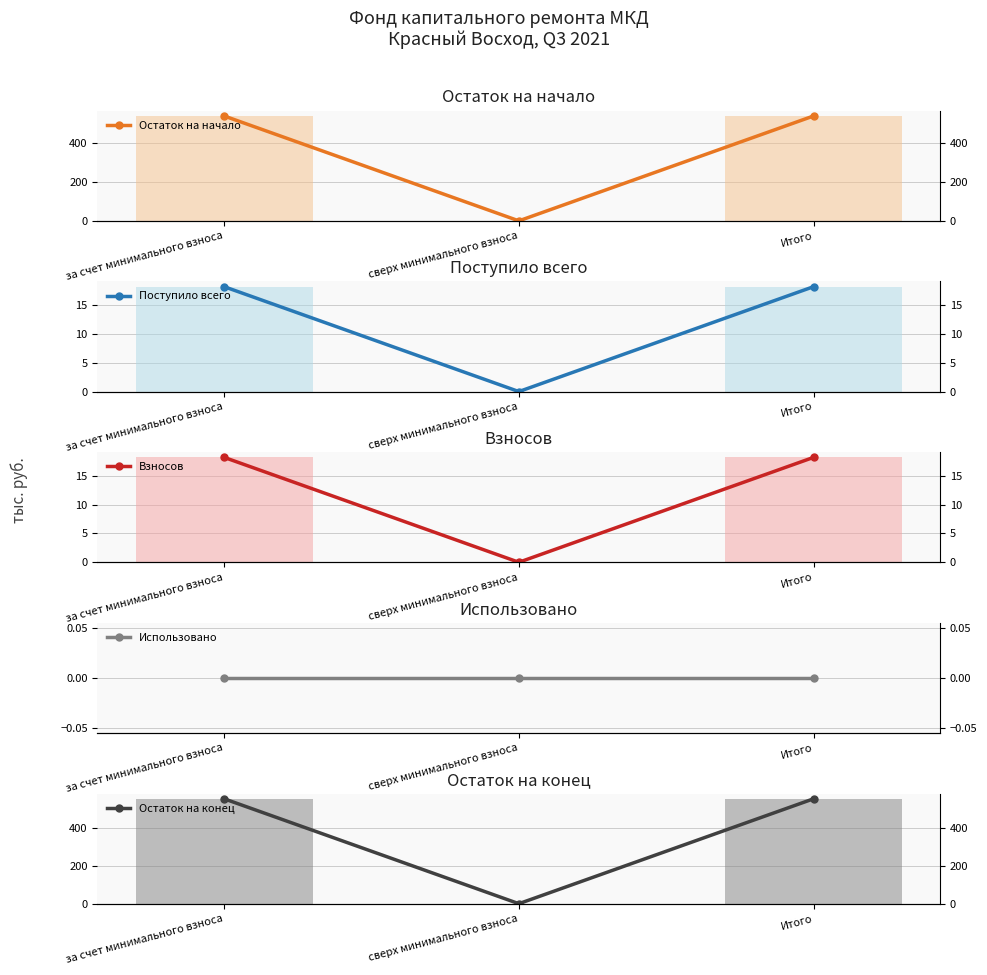

What is the label of the 1st bar from the right?

Итого